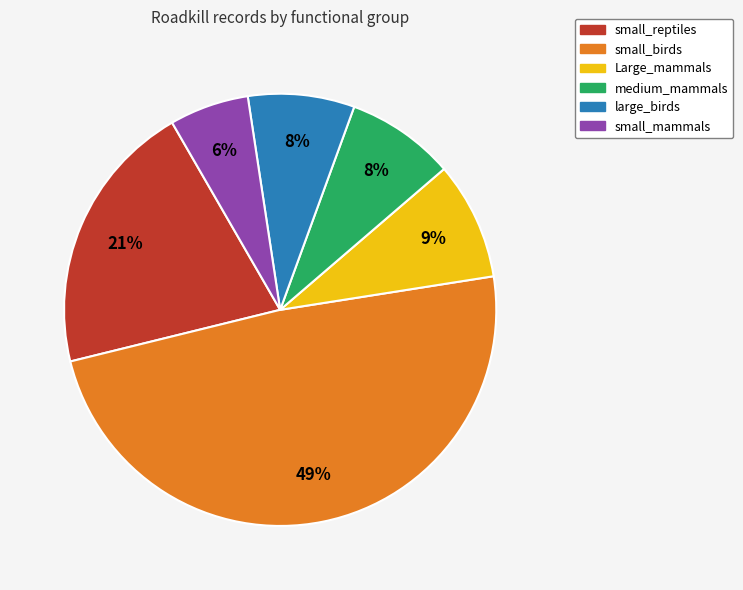

Is the sum of small_mammals and large_birds greater than half?

No